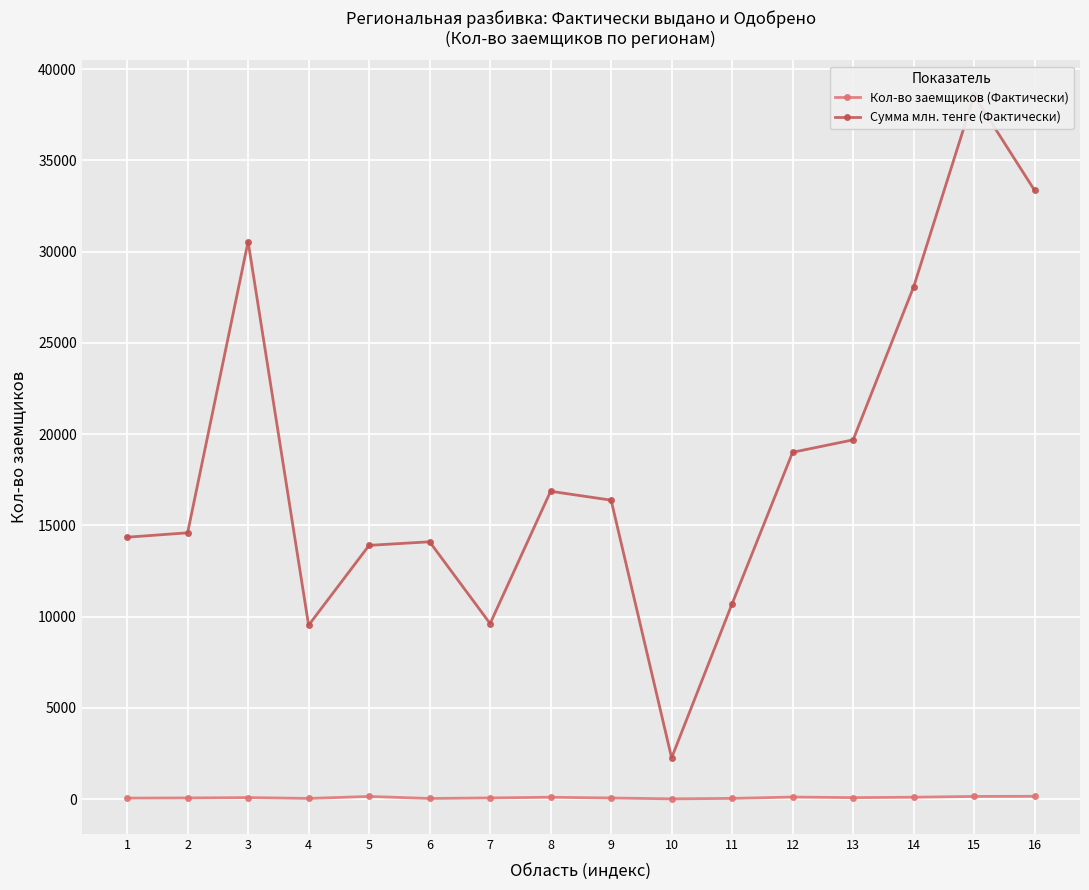

Which category has the lowest value in the Сумма млн. тенге (Фактически) series?

10